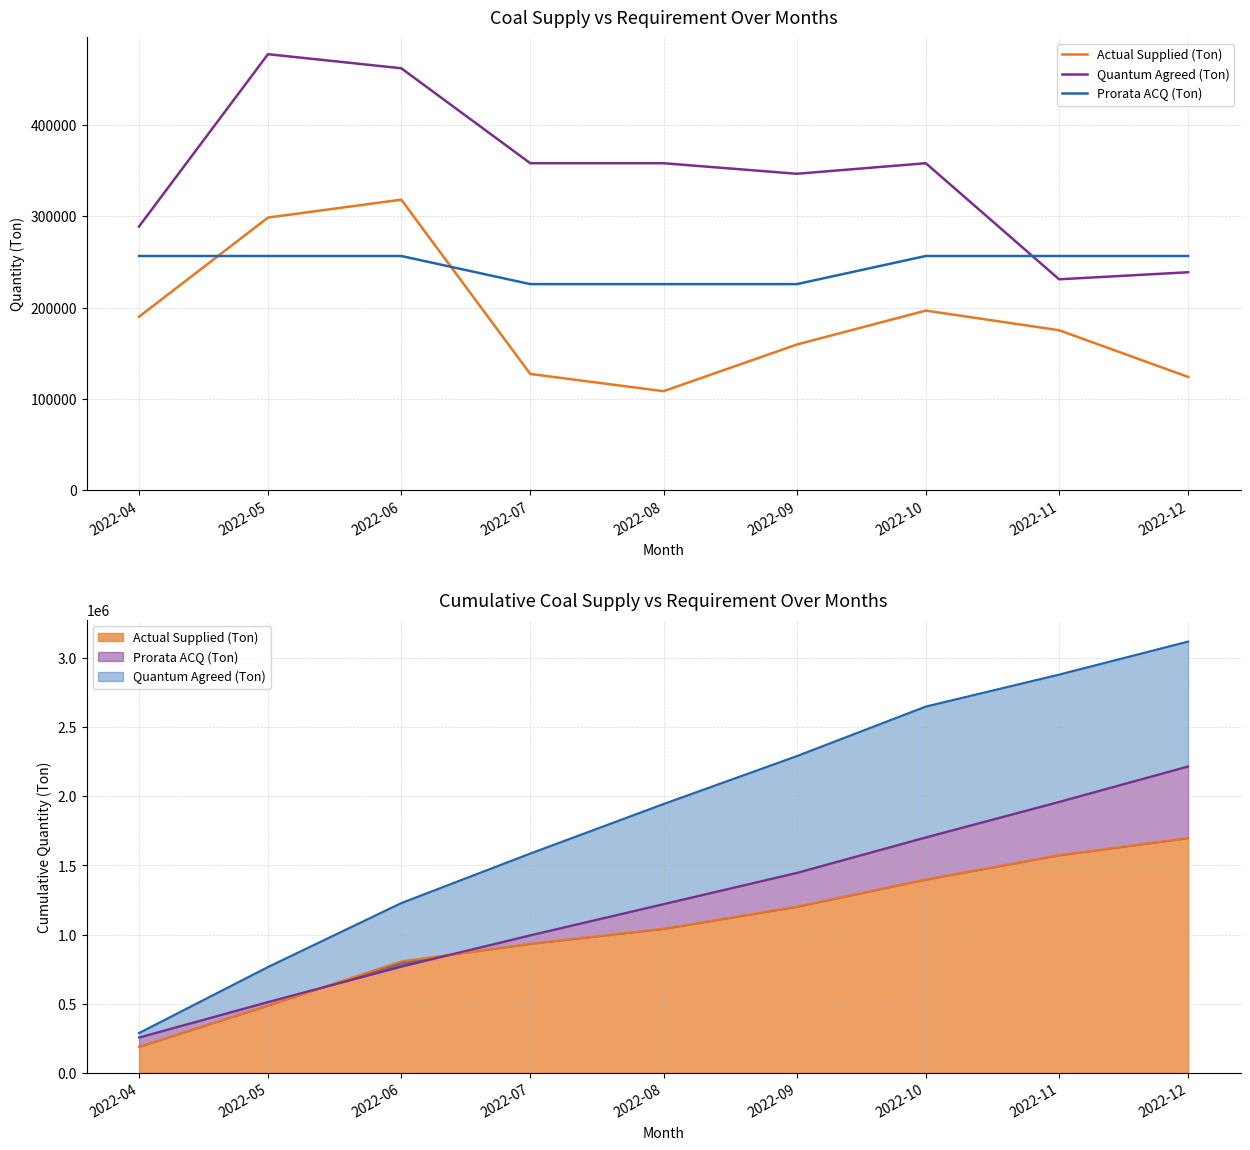

Where is Quantum Agreed (Ton) nearest to the value 354200?

2022-07